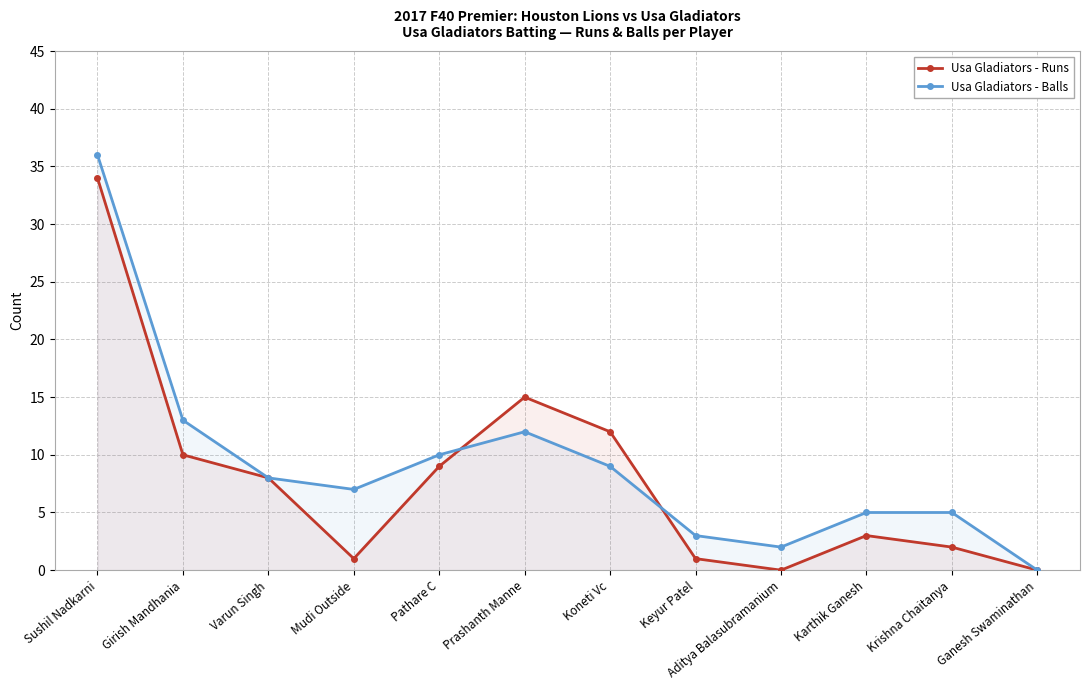

Where is the first local maximum for Usa Gladiators - Runs?

Prashanth Manne